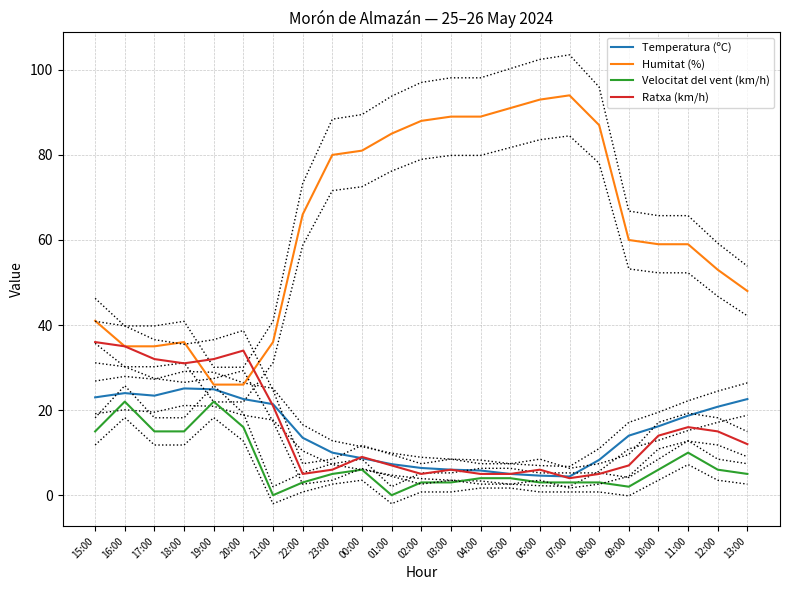

Rank the series by their maximum value, from lowest to highest.

Velocitat del vent (km/h), Temperatura (ºC), Ratxa (km/h), Humitat (%)